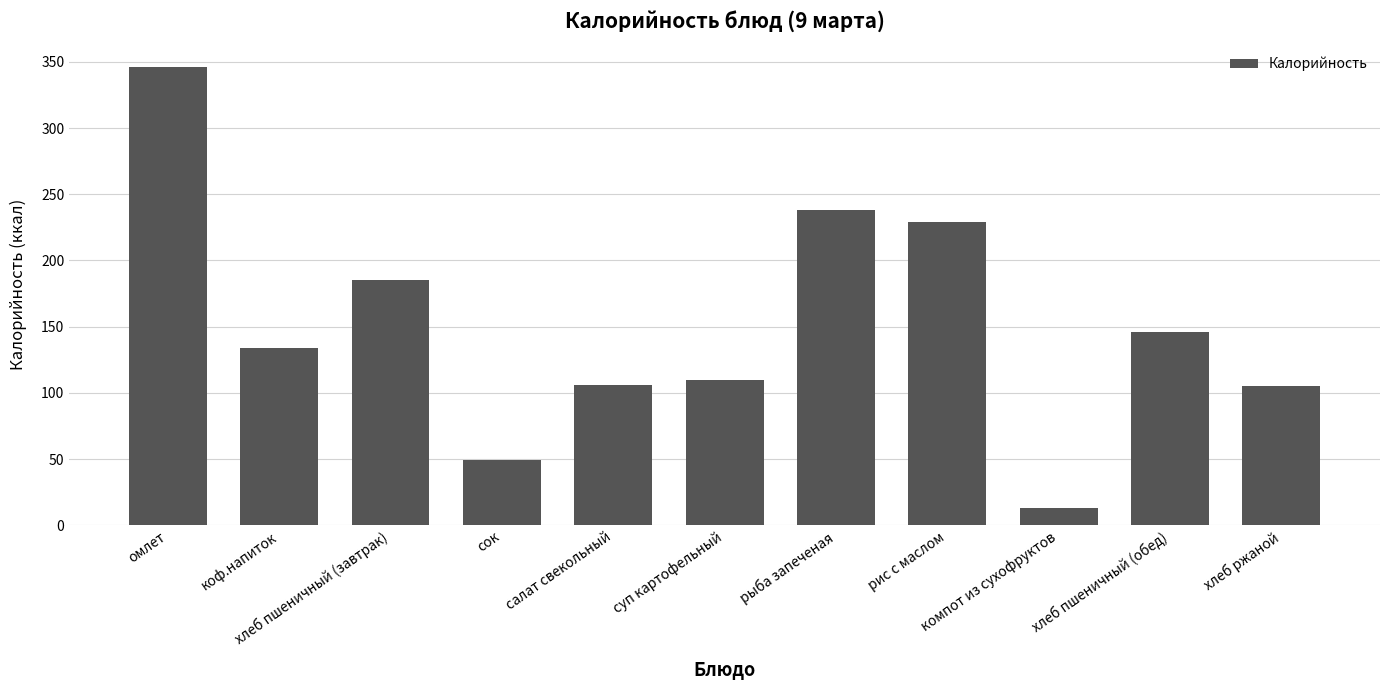

How many series are shown in this chart?

1